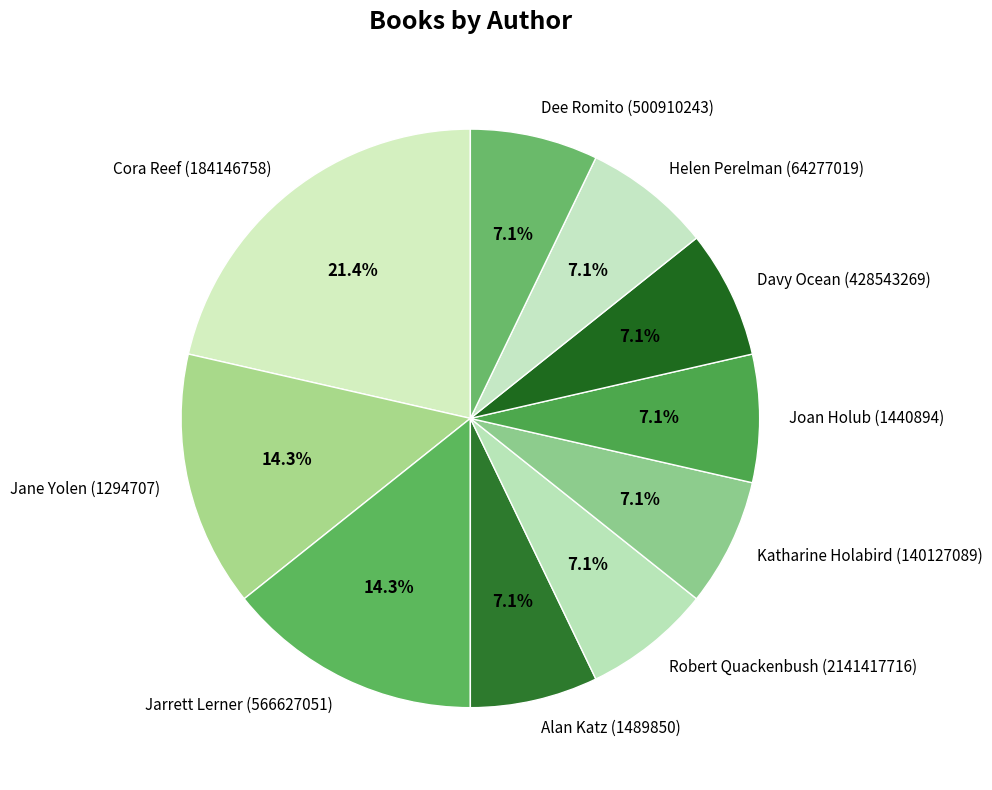

To the nearest percent, what portion does Dee Romito (500910243) represent?

7%